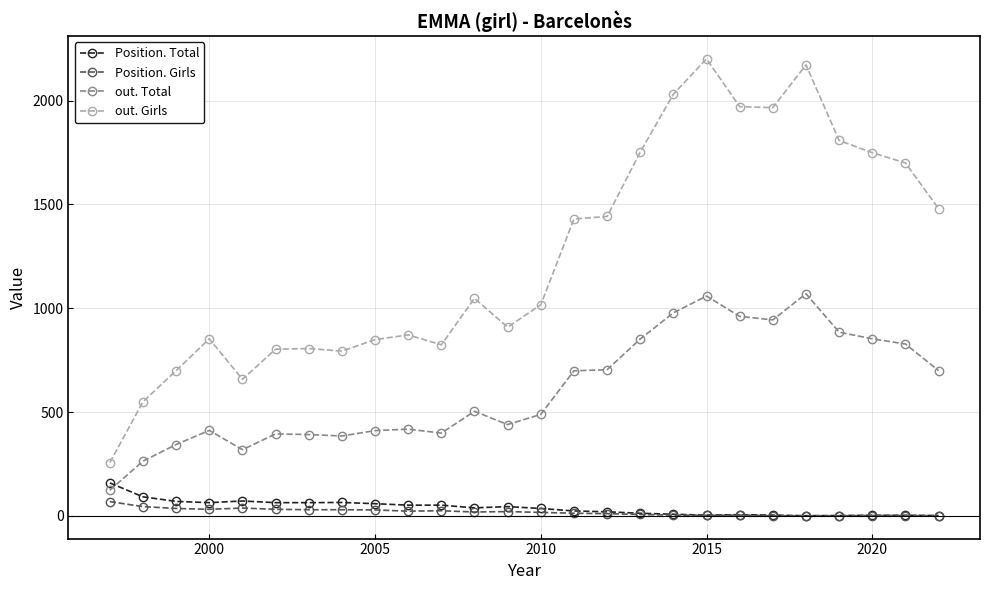

What is the average value of the Position. Total series?

39